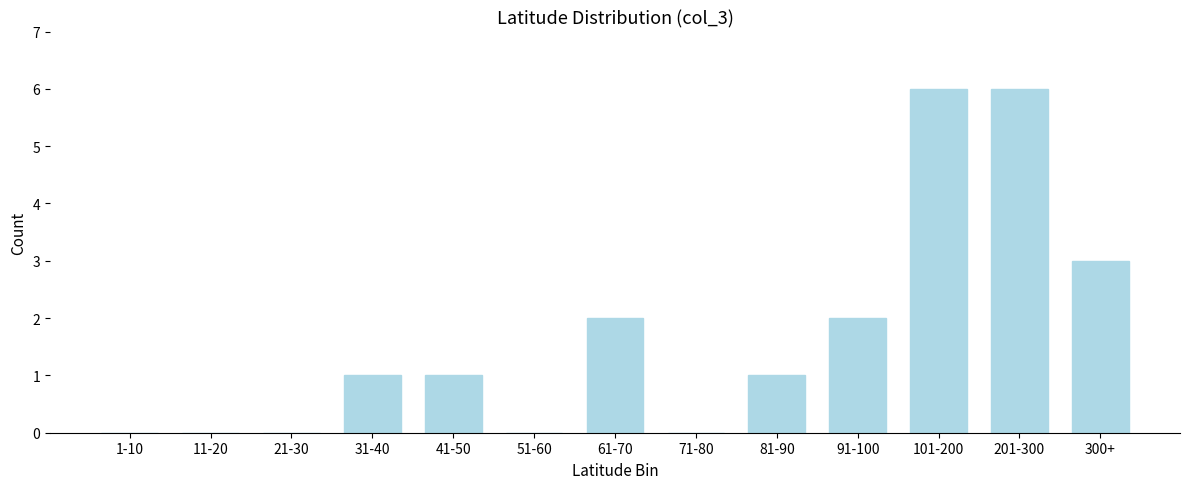

Reading left to right, transcribe all the data shown in this chart.

1-10=0	11-20=0	21-30=0	31-40=1	41-50=1	51-60=0	61-70=2	71-80=0	81-90=1	91-100=2	101-200=6	201-300=6	300+=3